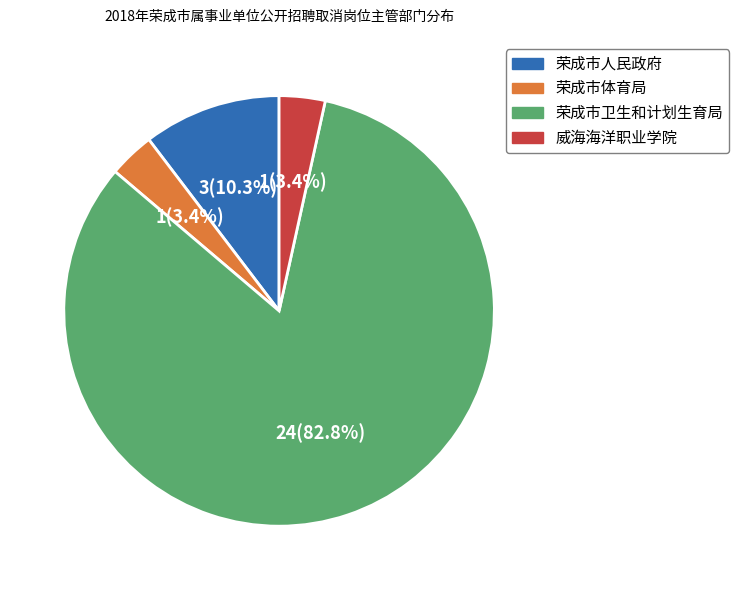

What portion of the pie excludes 荣成市人民政府?

89.7%